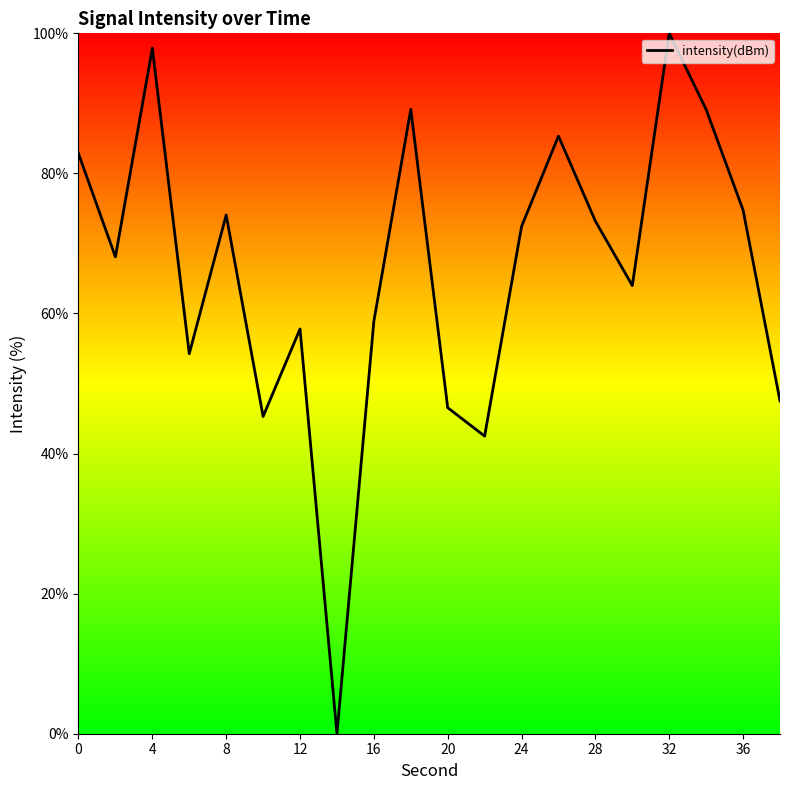

What is the greatest value displayed?

100.0